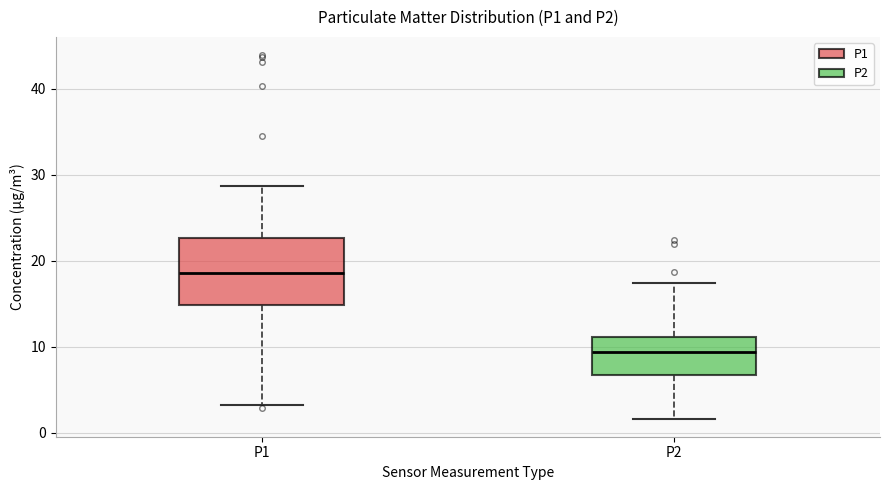

Where does the median line of the box for P2 sit on the y-axis? The values are not printed on the chart, so give them approximately, as read against the axis.

9